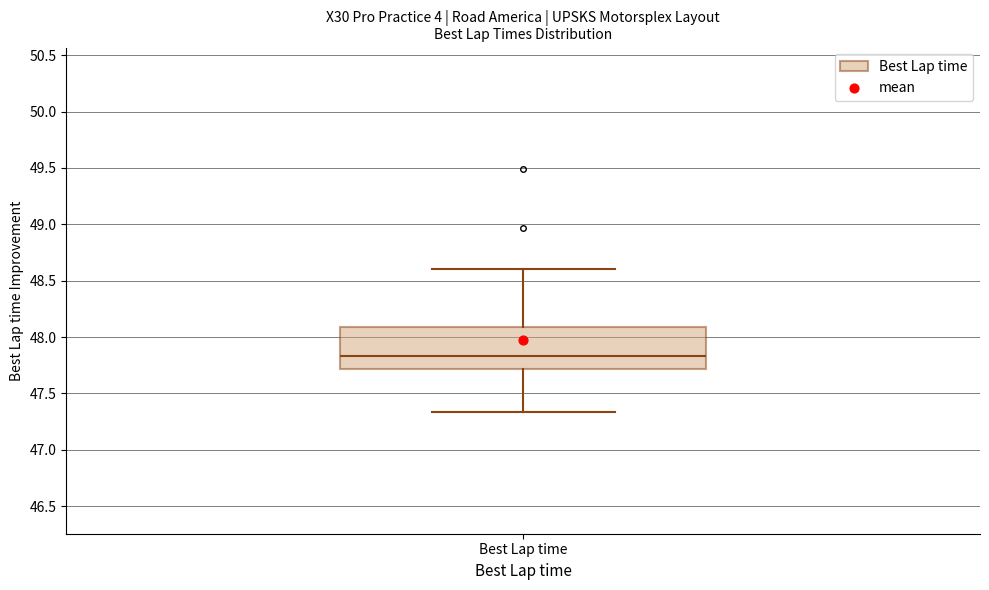

Read this box plot against the y-axis: the position of the median line, the range covered by the box, and the ends of both whiskers. The values are not printed on the chart, so give them approximately, as read against the axis.

median 47.85, box 47.70 to 48.10, whiskers 47.35 to 48.60